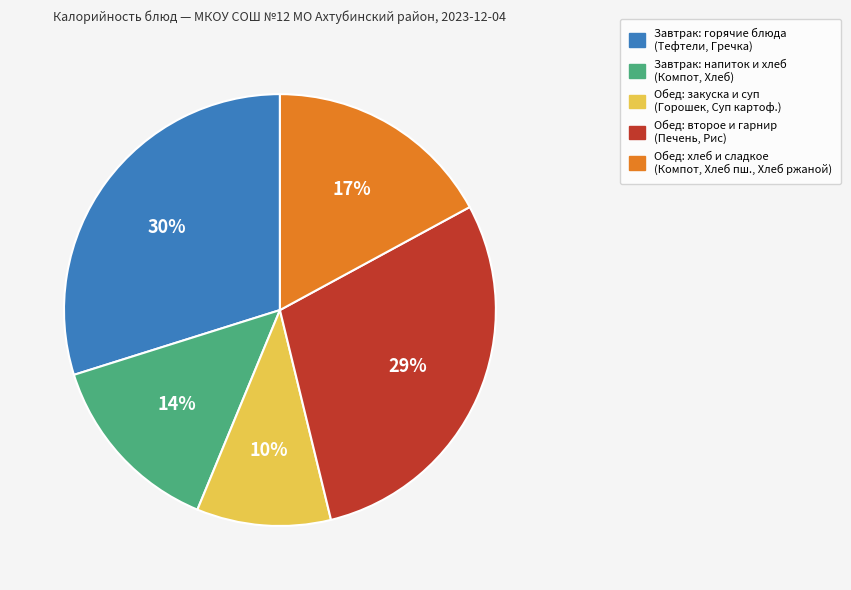

Is there a majority slice in this chart?

No